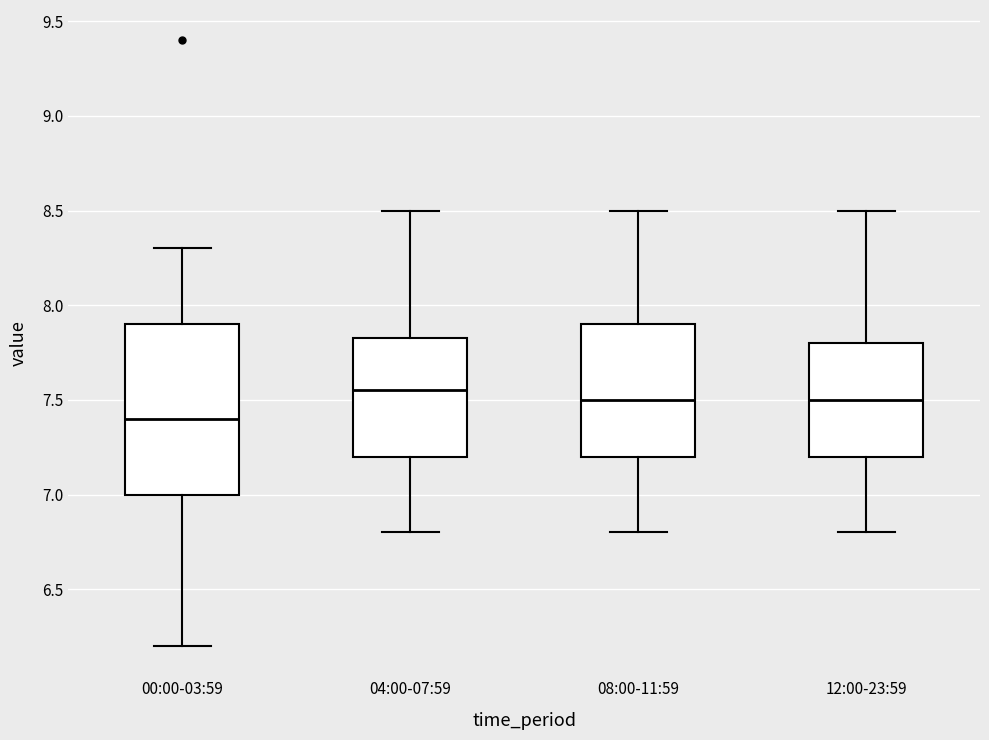

Reading left to right, read every box against the y-axis: the position of its median line, the range the box covers, and the ends of its whiskers. The values are not printed on the chart, so give them approximately, as read against the axis.

00:00-03:59: median 7.40, box 7.00 to 7.90, whiskers 6.20 to 8.30
04:00-07:59: median 7.55, box 7.20 to 7.85, whiskers 6.80 to 8.50
08:00-11:59: median 7.50, box 7.20 to 7.90, whiskers 6.80 to 8.50
12:00-23:59: median 7.50, box 7.20 to 7.80, whiskers 6.80 to 8.50